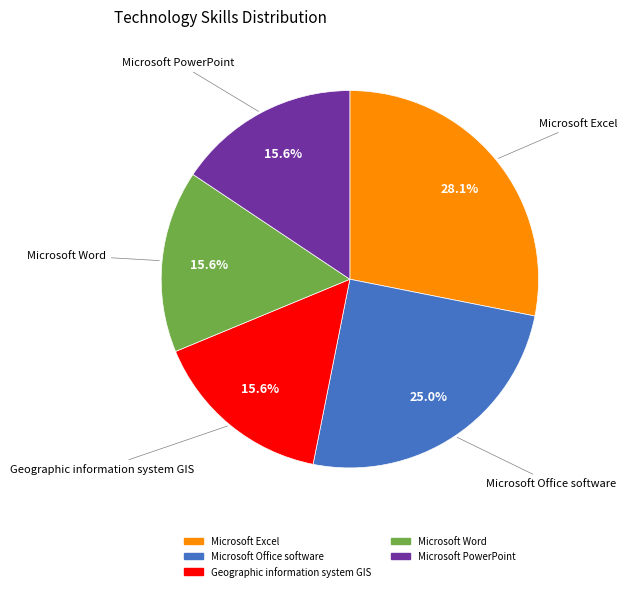

To the nearest percent, what is the average slice percentage?

20%